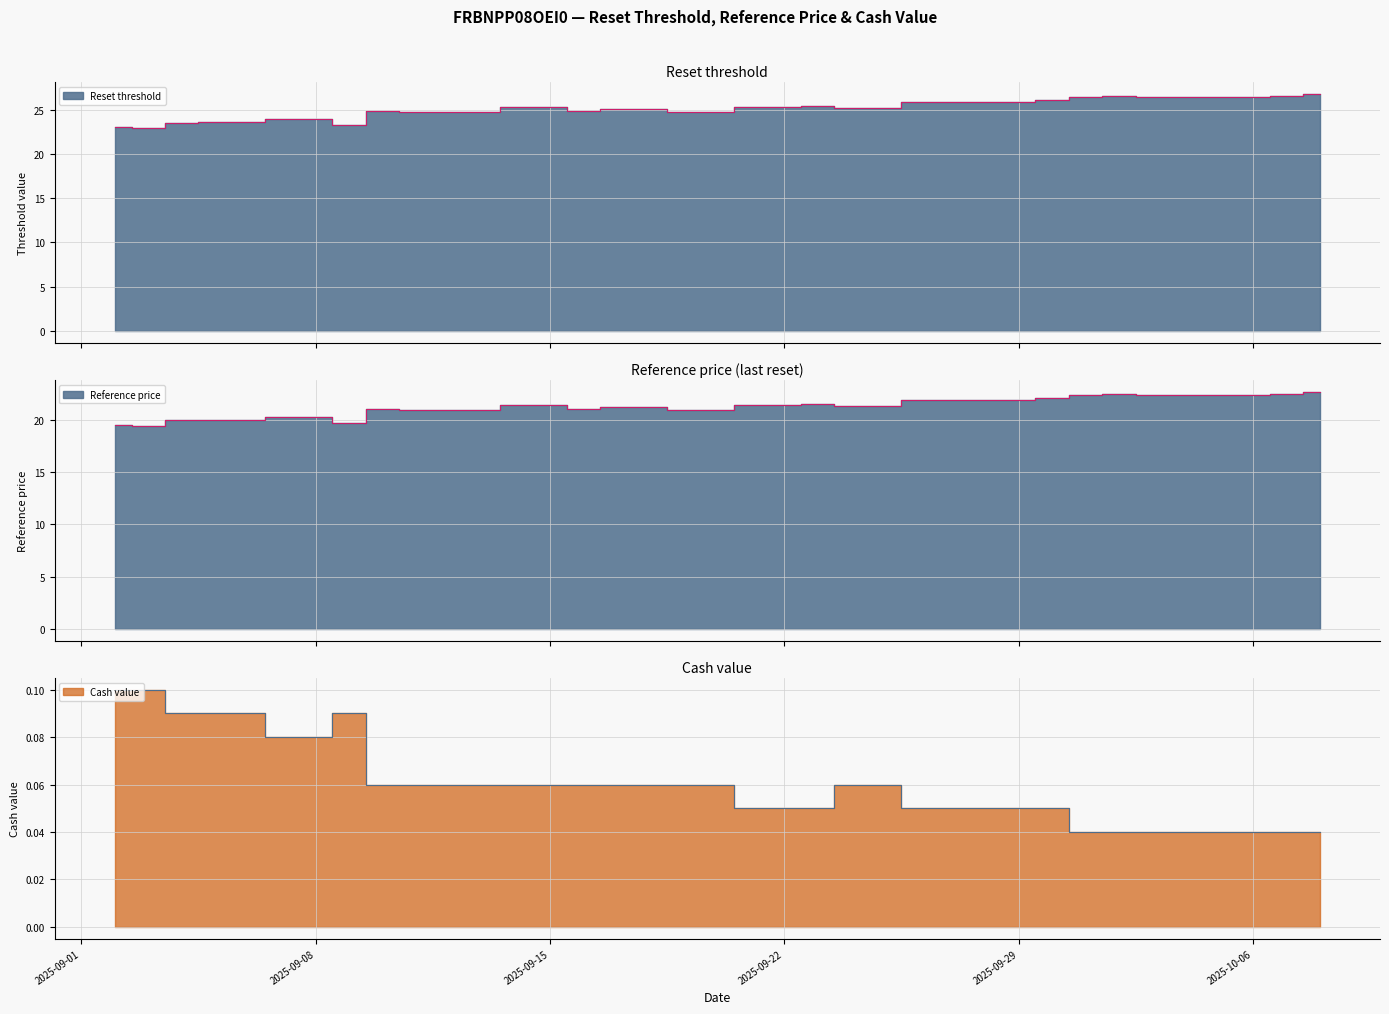

What is the difference between the Reference price values at 2025-09-10 and 2025-09-03?

1.6